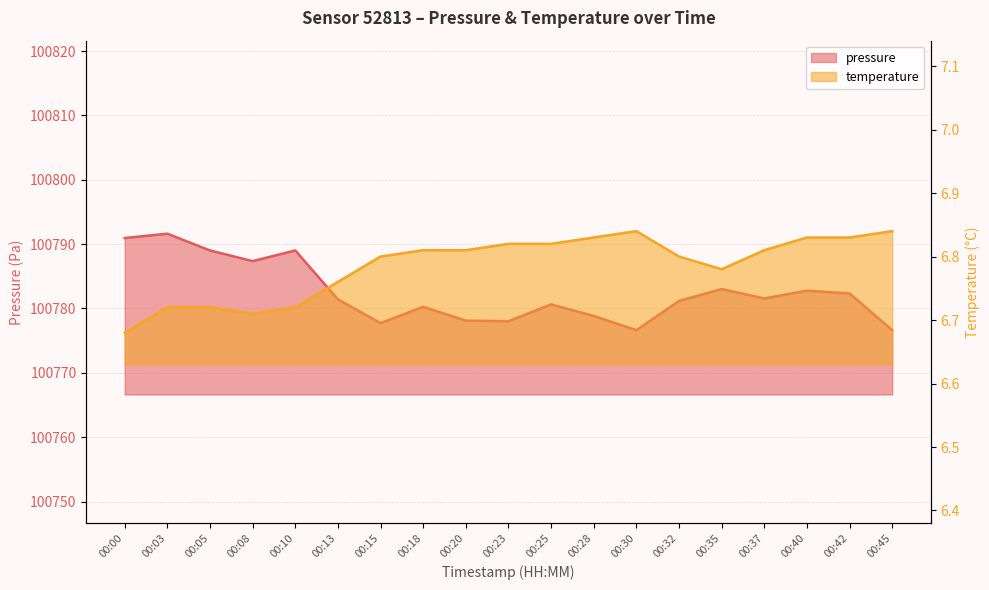

Which series has the largest range (max minus min)?

pressure